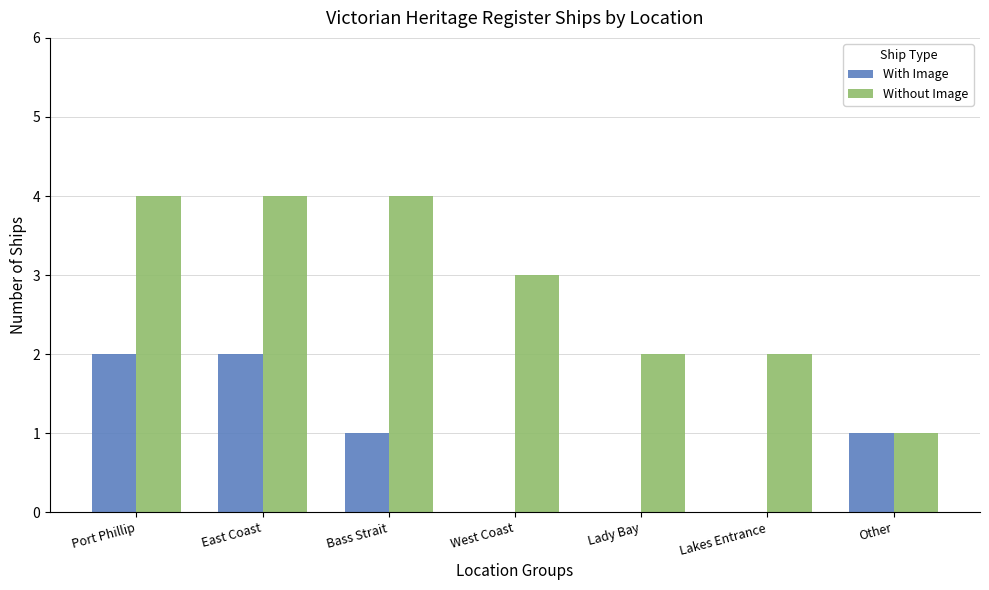

What is the maximum value for Without Image?

4